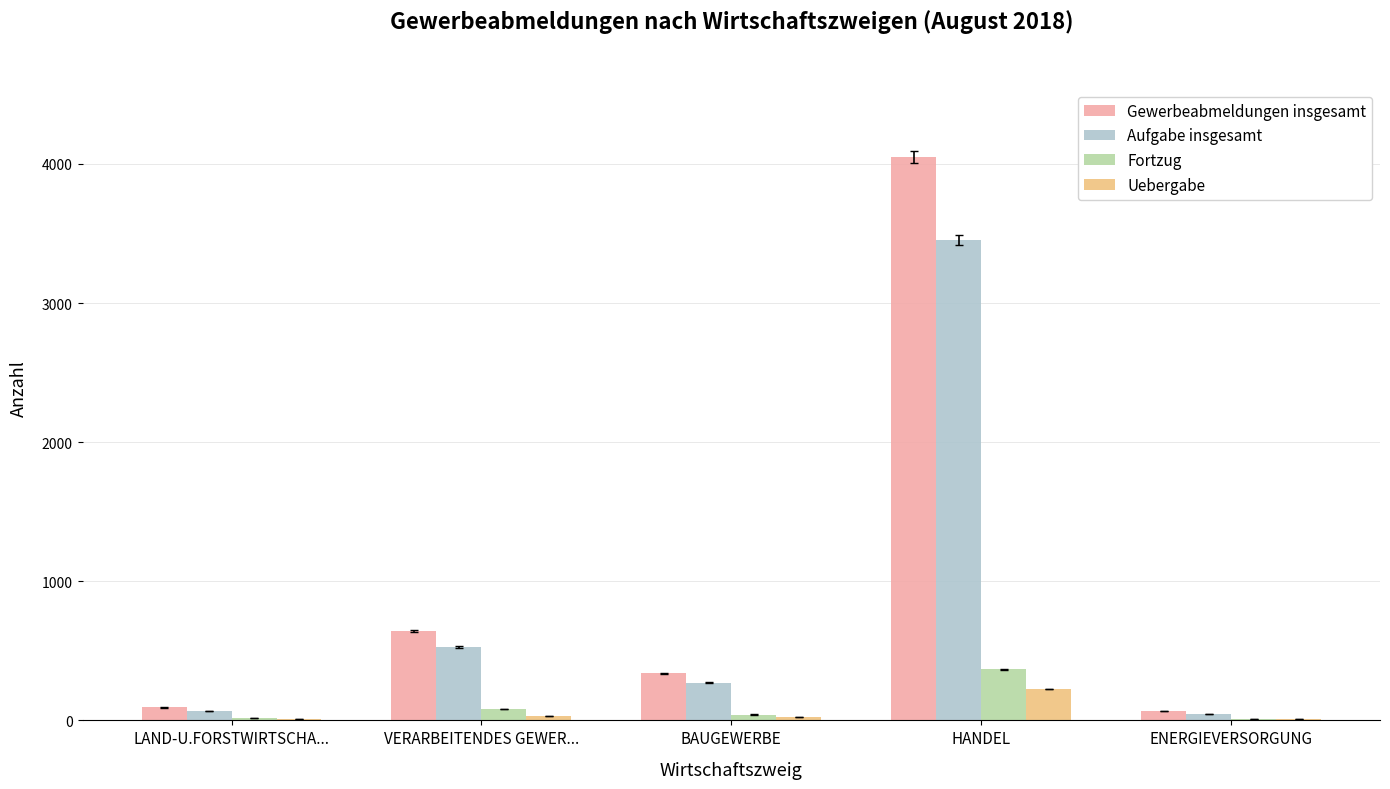

What is the sum of the Gewerbeabmeldungen insgesamt values at HANDEL and LAND-U.FORSTWIRTSCHA...?

4142